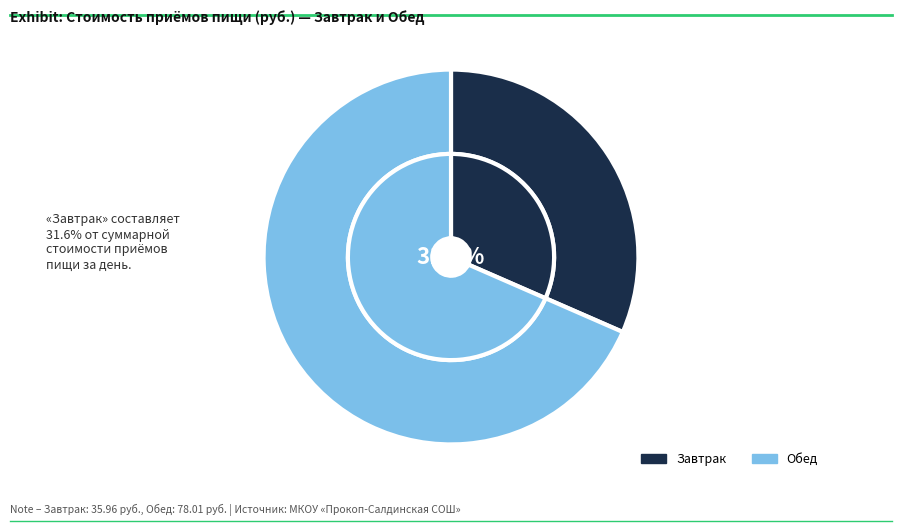

Count the number of slices in the pie.

2